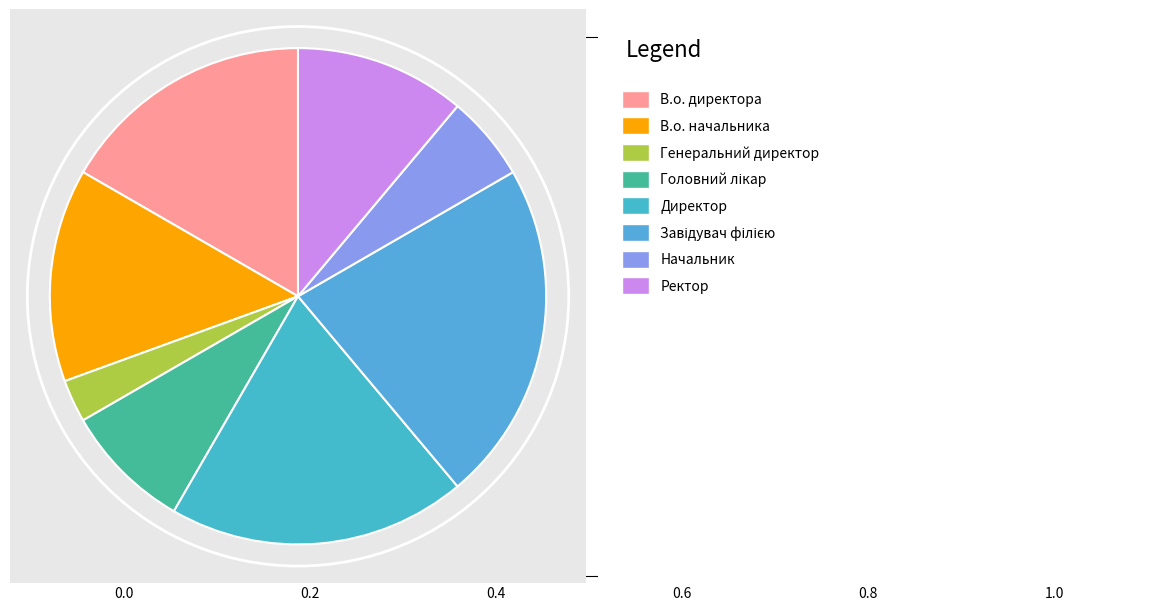

How many segments does this pie chart have?

8